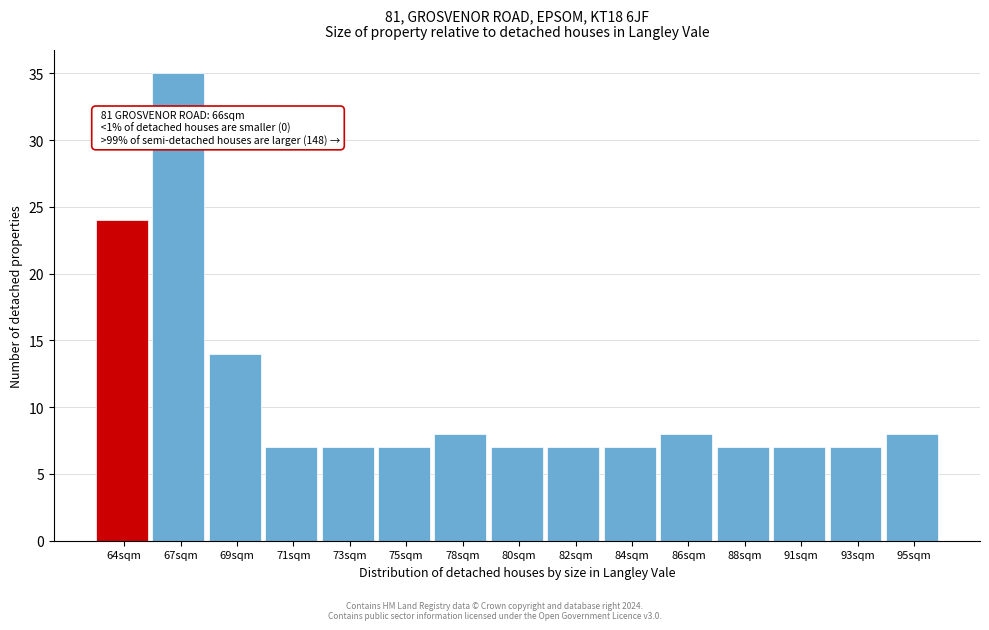

Reading left to right, transcribe all the data shown in this chart.

24	35	14	7	7	7	8	7	7	7	8	7	7	7	8